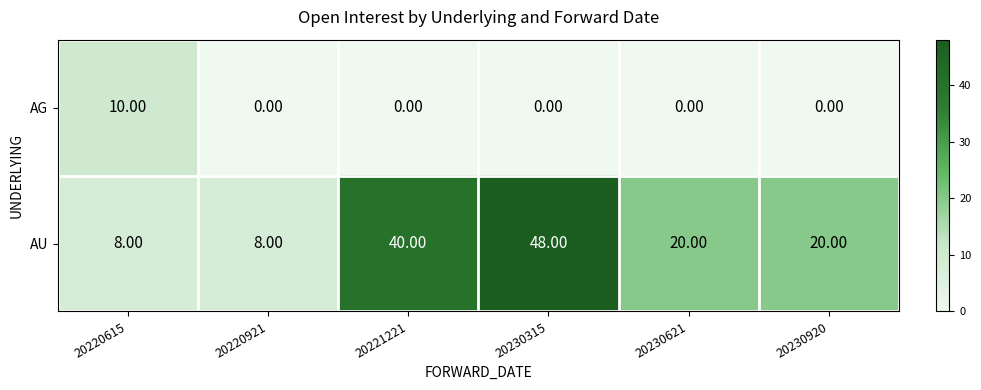

How many categories are shown in the chart?

6